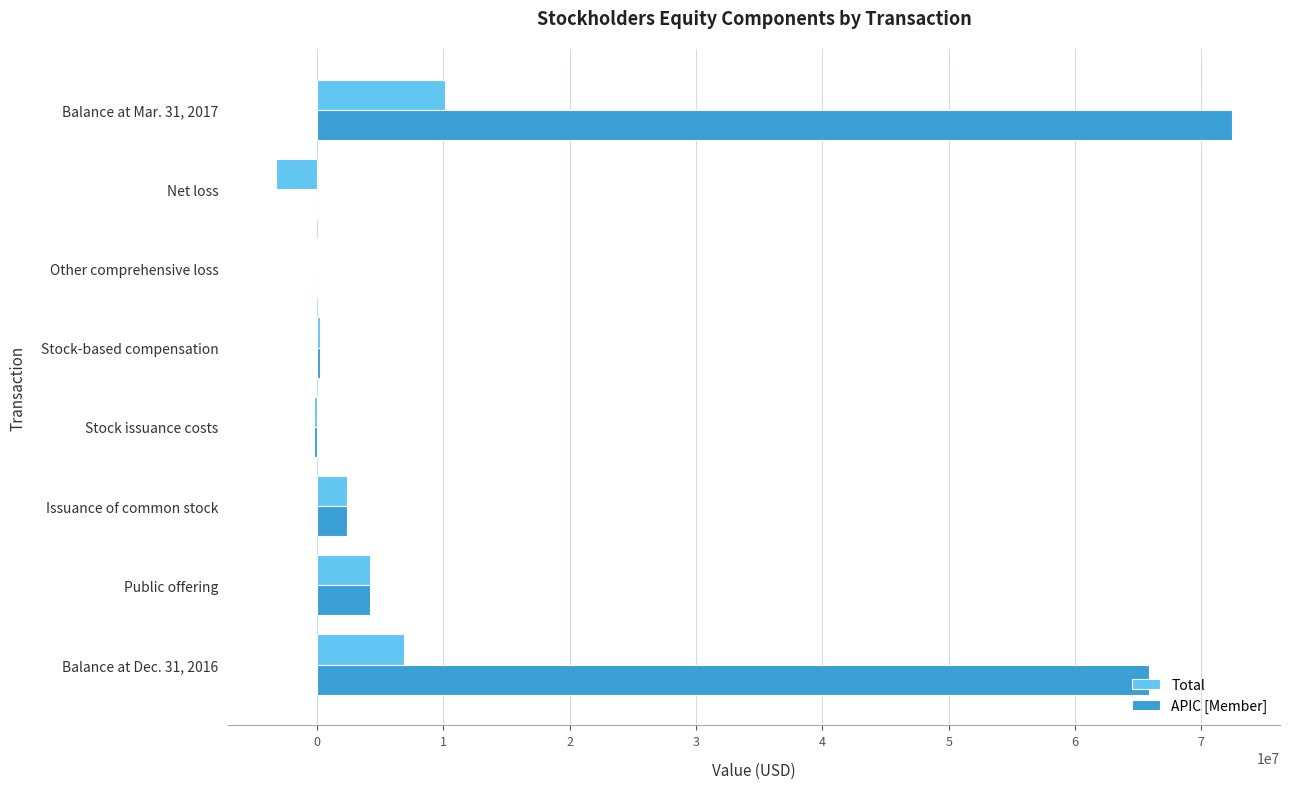

Is the value of APIC [Member] at Stock-based compensation greater than the value of Total at Issuance of common stock?

No